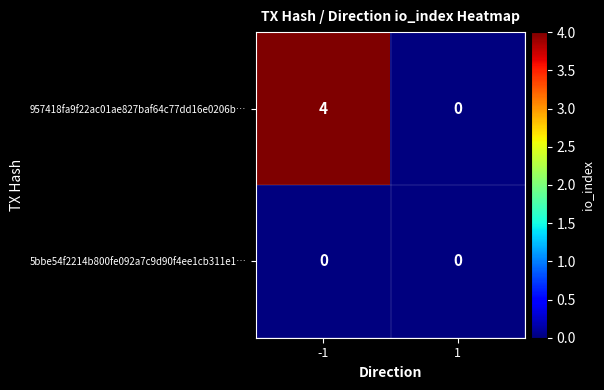

Which series has the widest spread of values?

957418fa9f22ac01ae827baf64c77dd16e0206b…